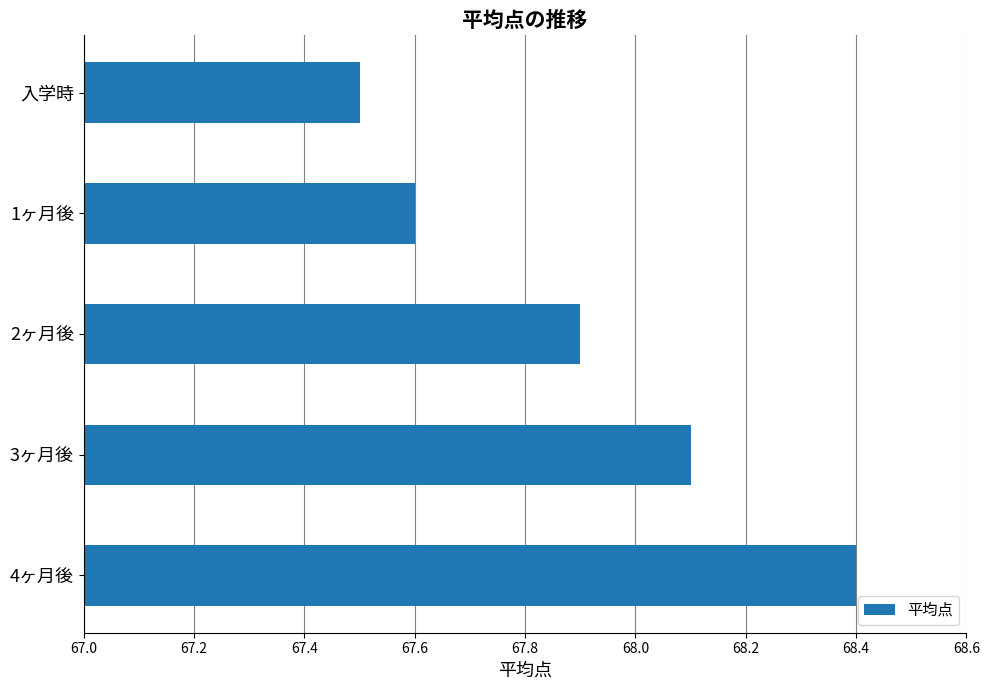

Is it true that the value at 入学時 is 67.5?

True